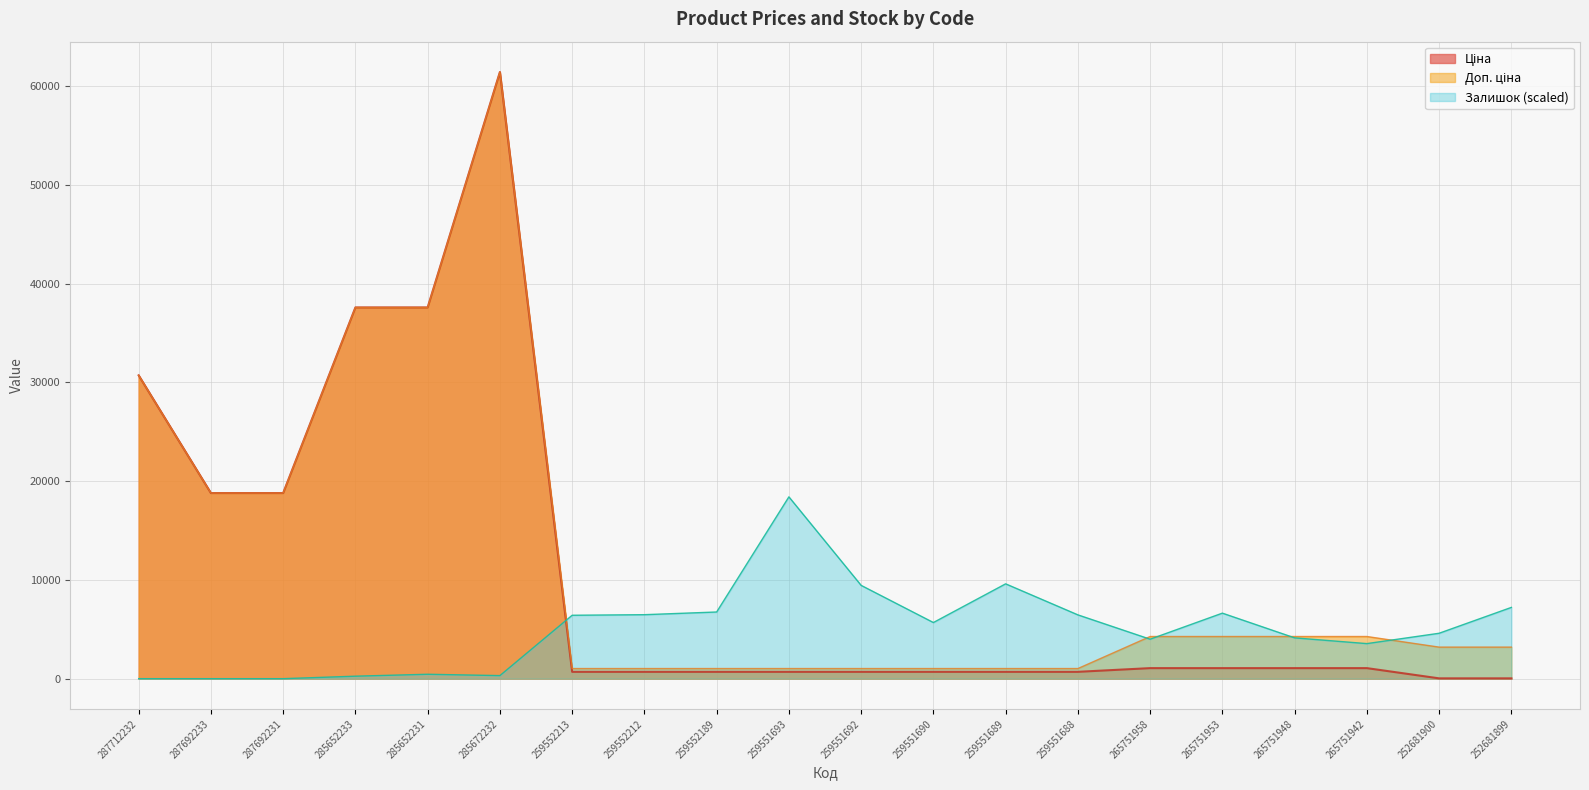

How many data points in Ціна are above 1067?

10